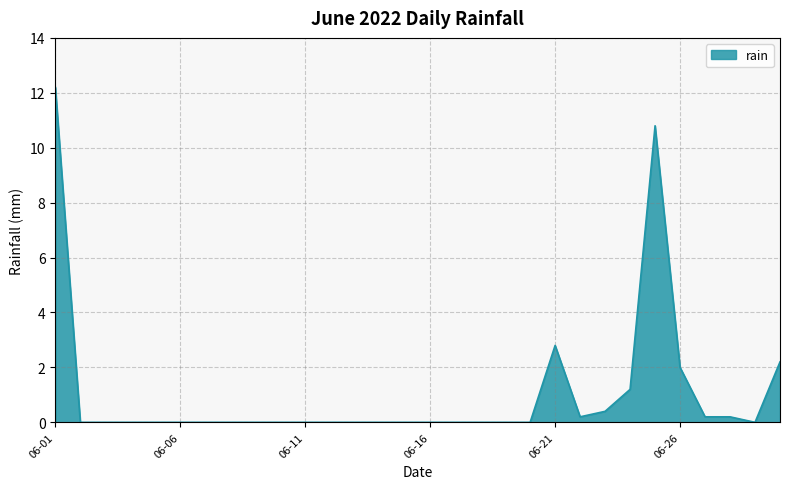

Count the number of data series in this chart.

1